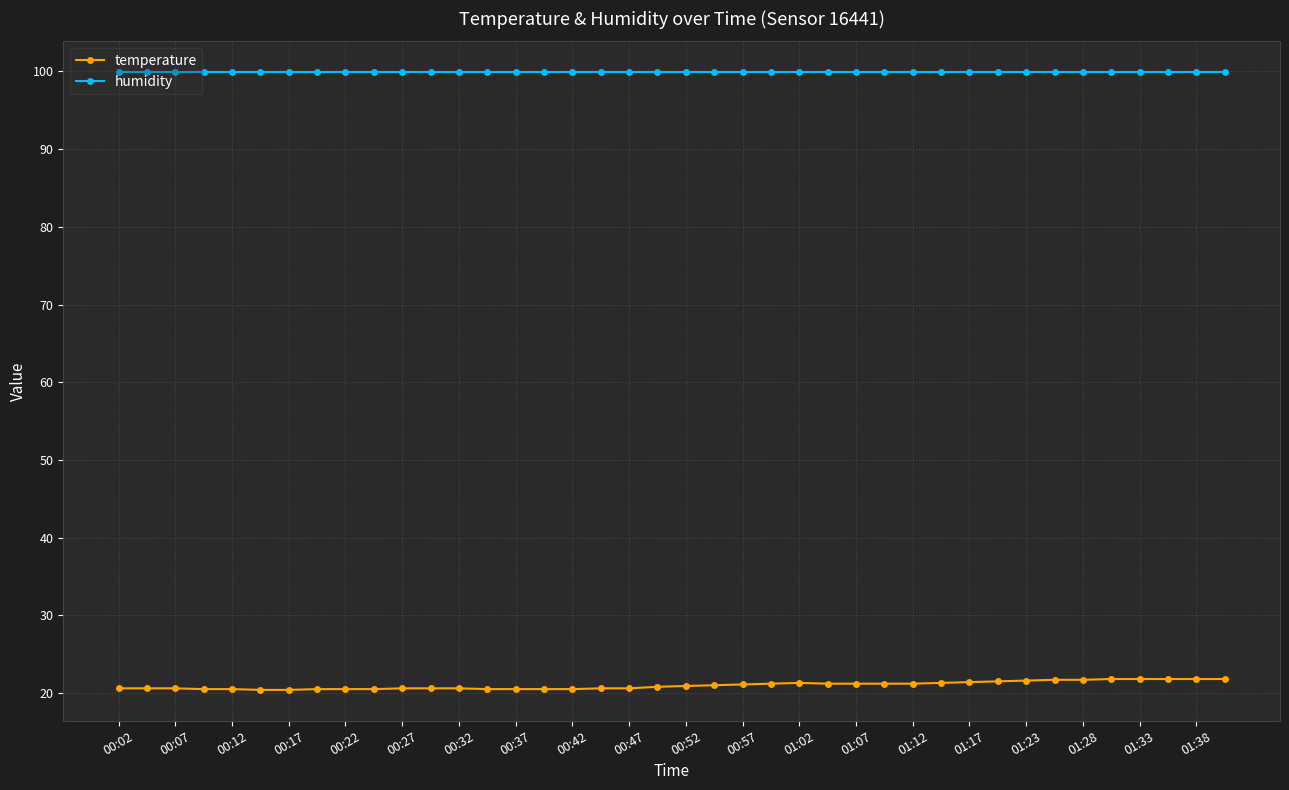

What is the value of the temperature point at the 12th from the left?

20.6